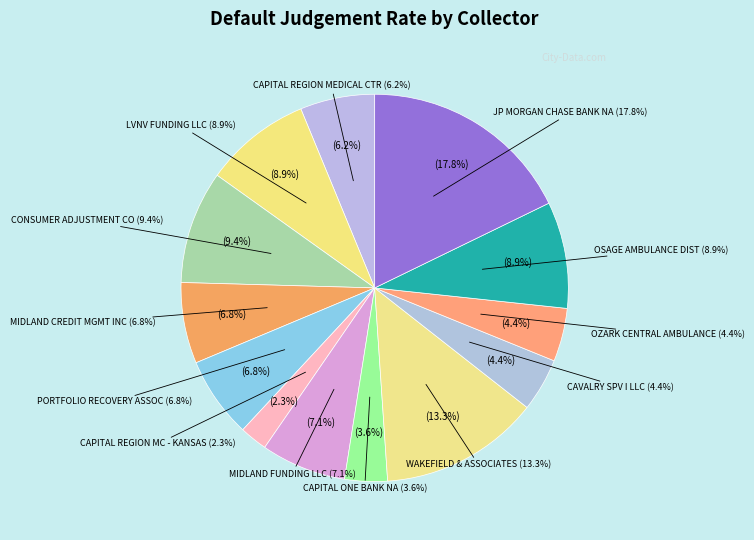

Combined, do CAPITAL REGION MEDICAL CENTER and CAPITAL REGION MEDICAL CENTER - KANSAS account for over 50%?

No